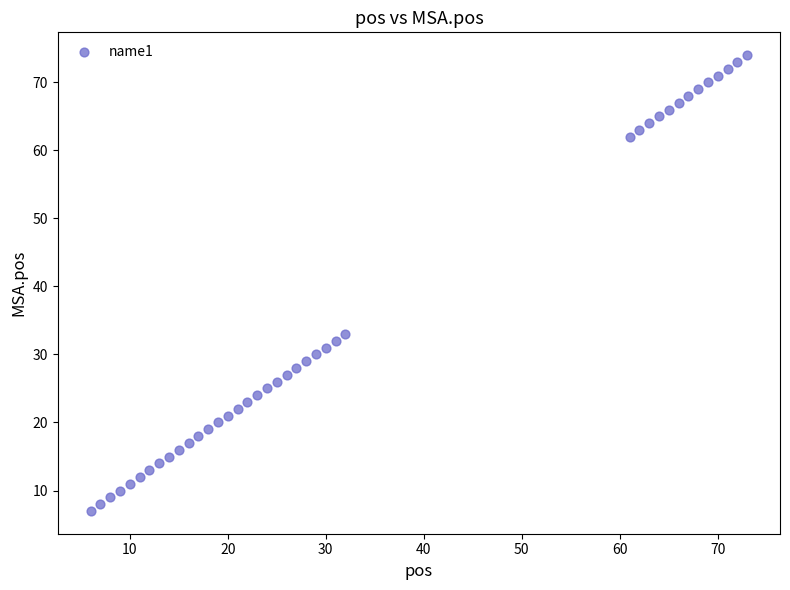

What Y value in the scatter plot is closest to 40?

33